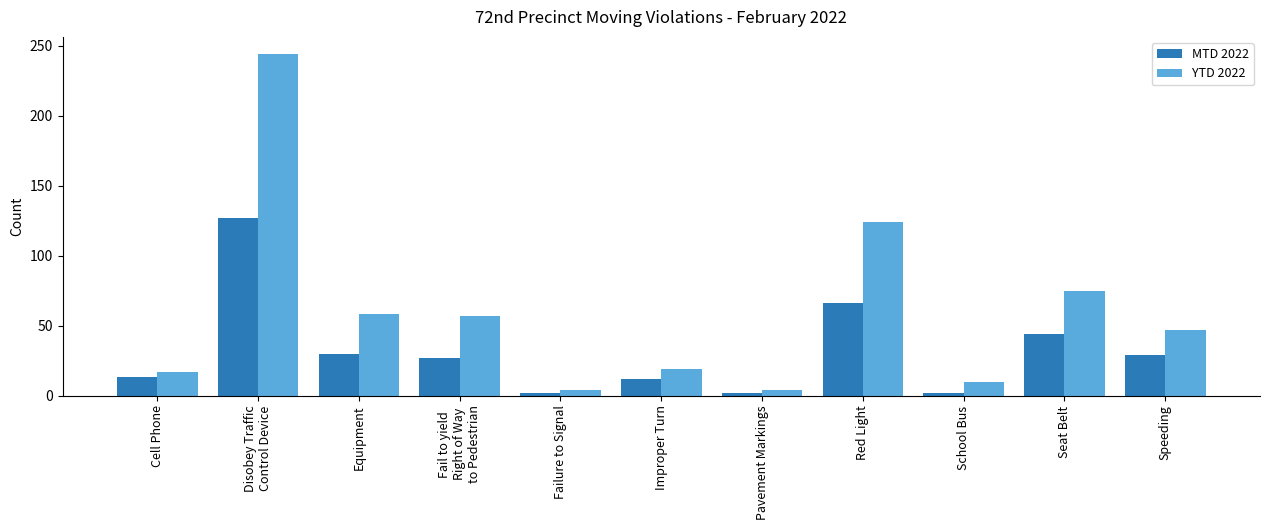

How many groups of bars are there?

11